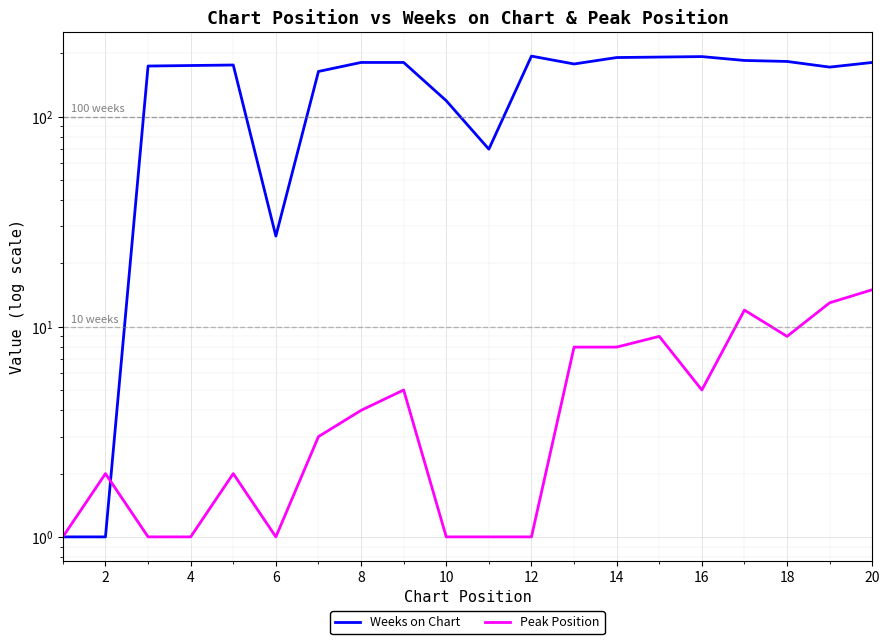

True or false: Peak Position has a value of 1 at 4.

True